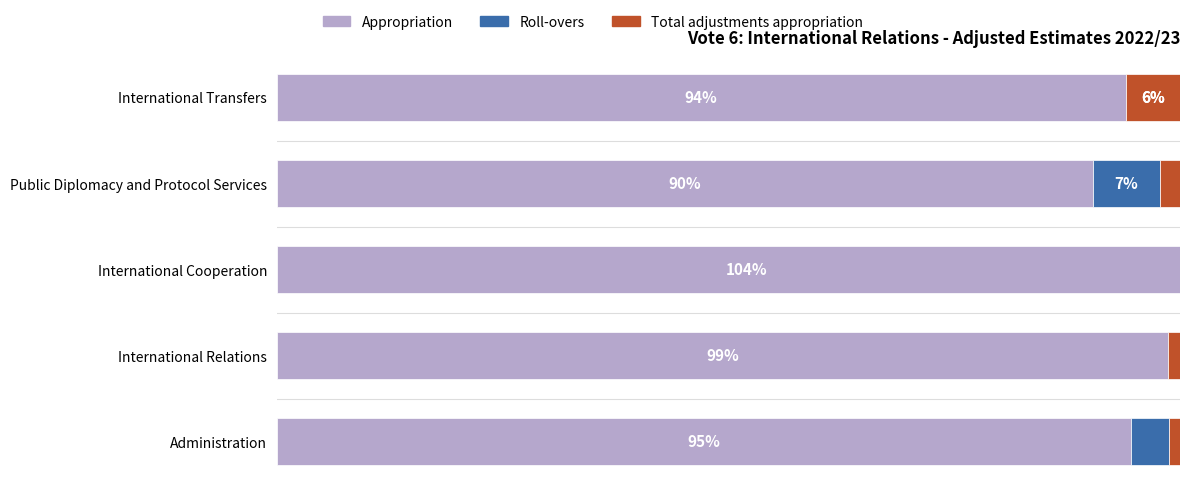

Reading left to right, list all the values displayed in this chart.

Appropriation: 94.5	98.7	104.0	90.3	94.0
Roll-overs: 4.3	0.0	0.0	7.5	0.0
Total adjustments appropriation: 1.2	1.3	-4.0	2.2	6.0